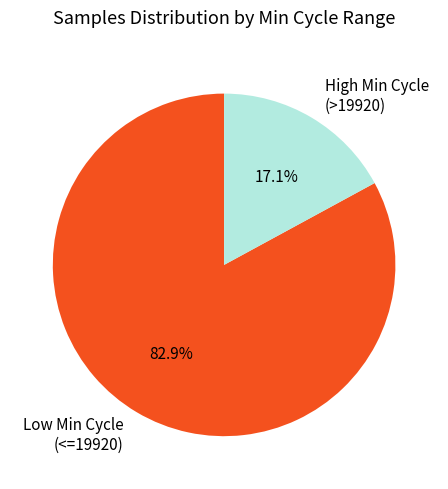

Between High Min Cycle (>19920) and Low Min Cycle (<=19920), which is larger?

Low Min Cycle (<=19920)